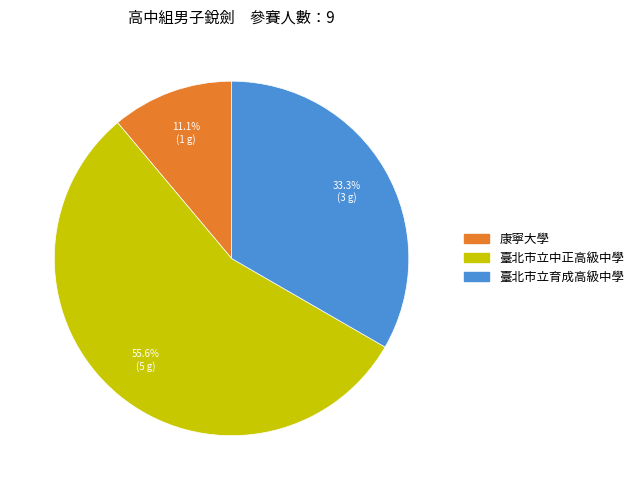

What percentage is the 臺北市立育成高級中學 slice, to the nearest percent?

33%